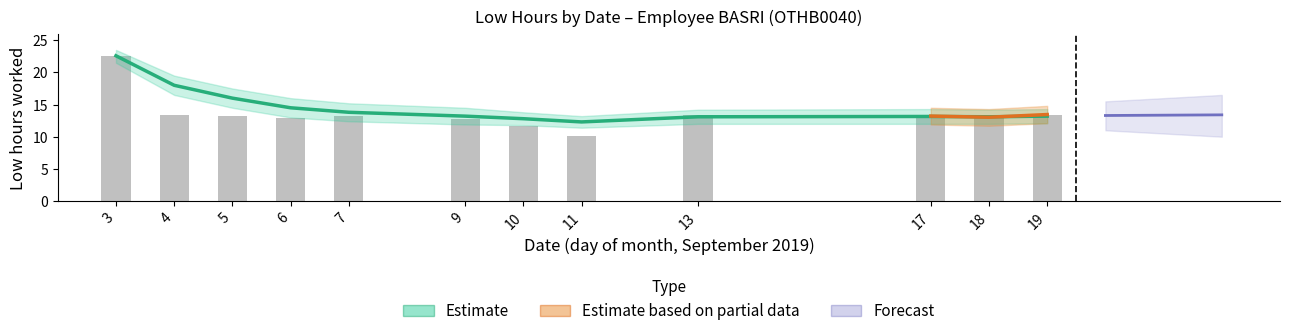

Reading left to right, extract all data points from this chart.

22.6	13.4	13.2	12.9	13.2	12.7	11.7	10.1	13.3	13.2	13.0	13.4